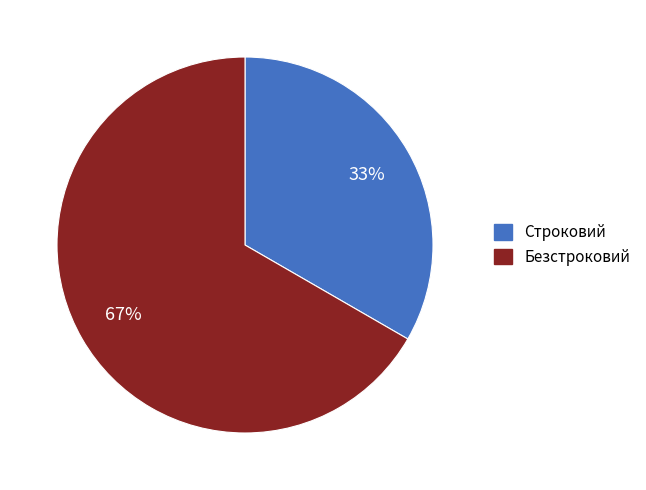

How many segments does this pie chart have?

2